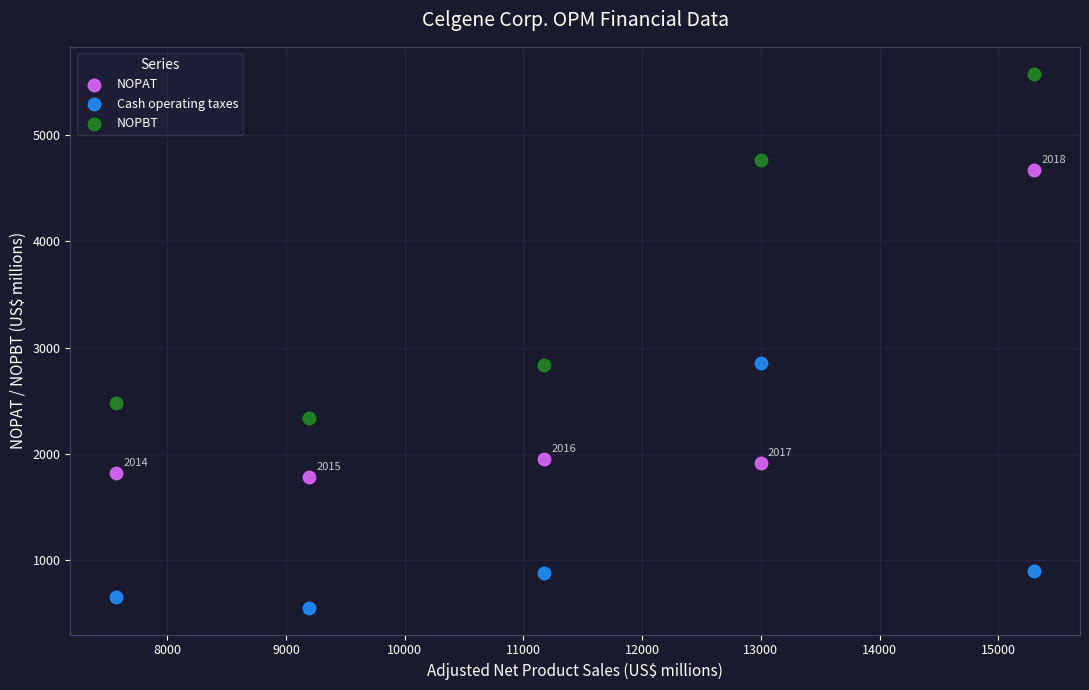

Which series contains the highest Y value?

NOPBT